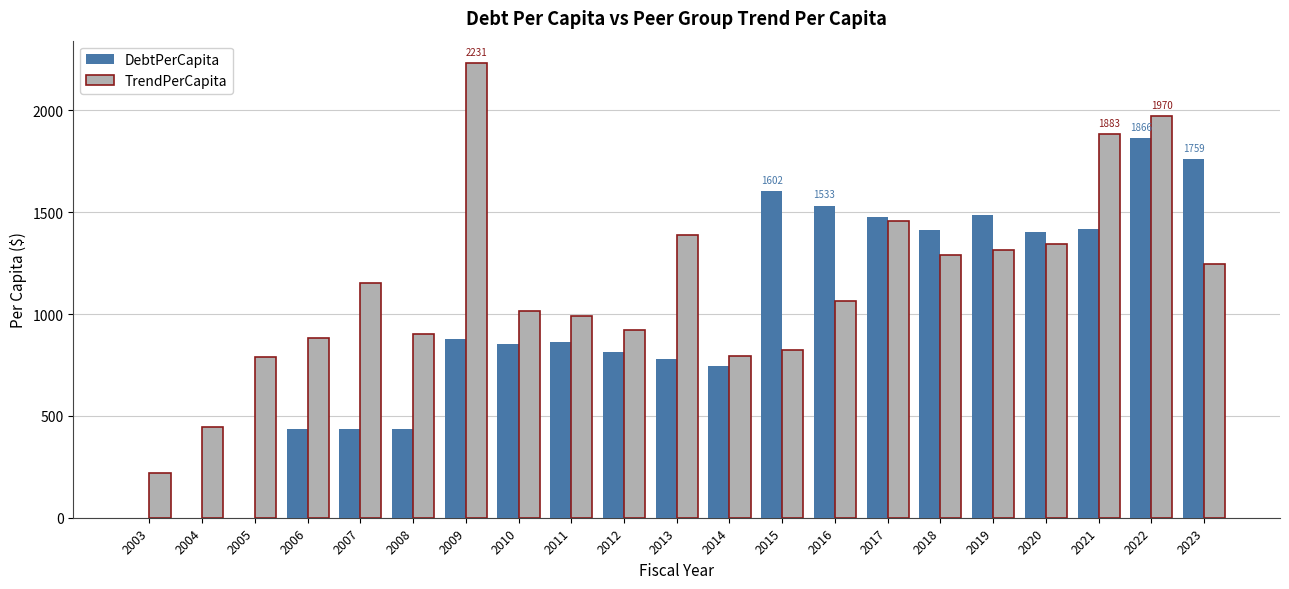

Are the bars horizontal?

No